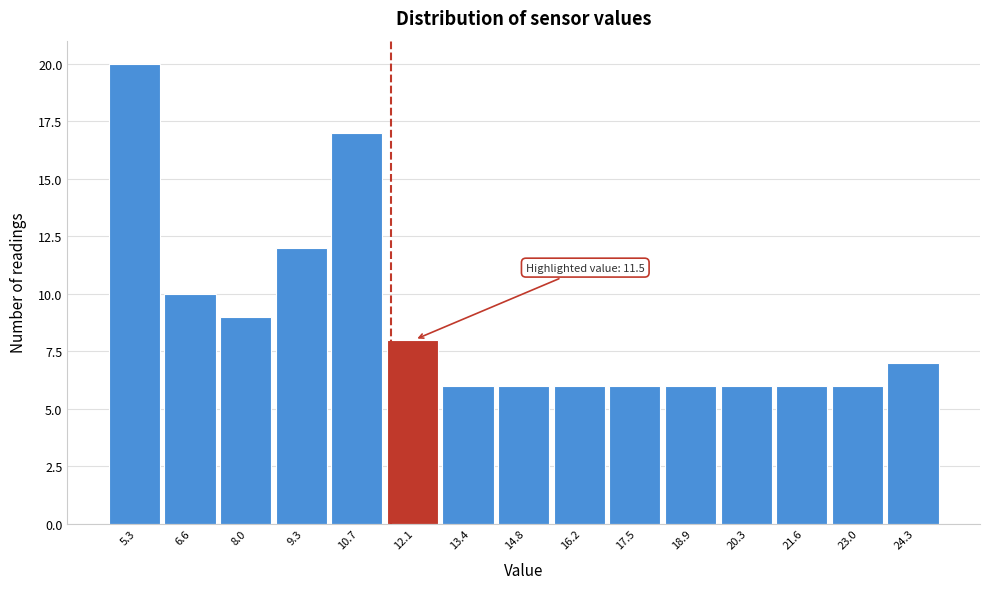

Over which range of the x-axis is the bar tallest?

4.6 to 6.0